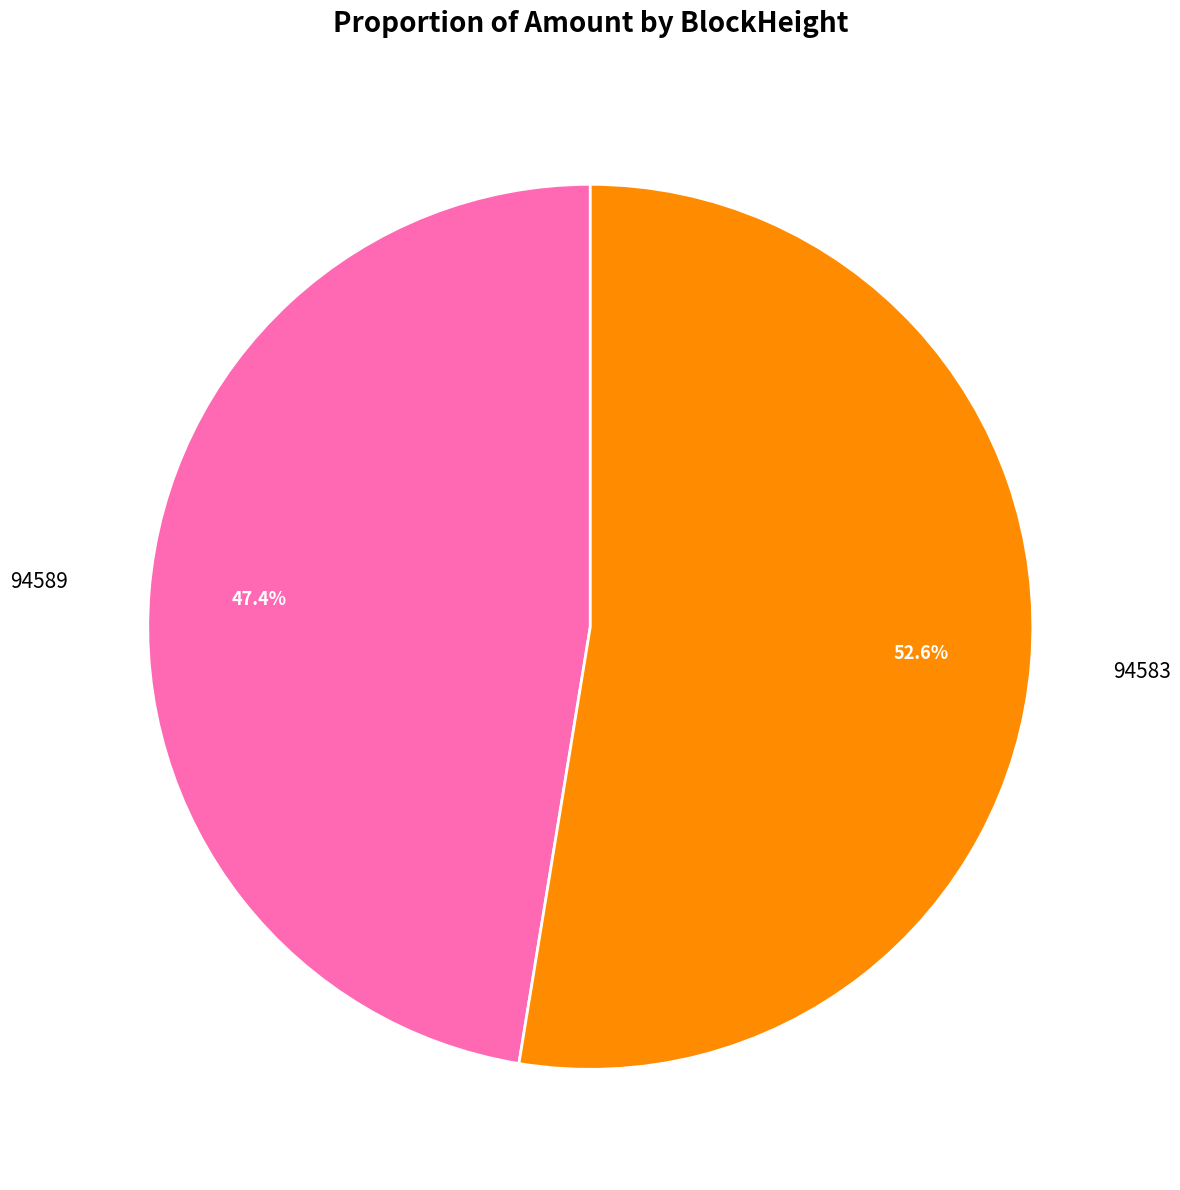

Between 94583 and 94589, which is larger?

94583